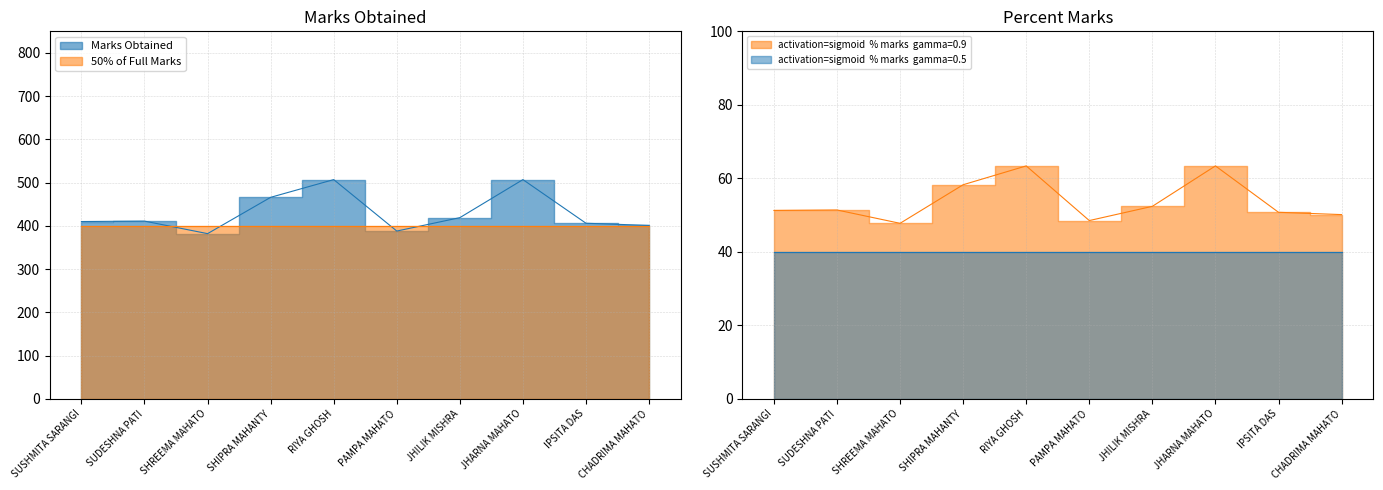

What is the spread (max minus min) of values at SHREEMA MAHATO?

334.2